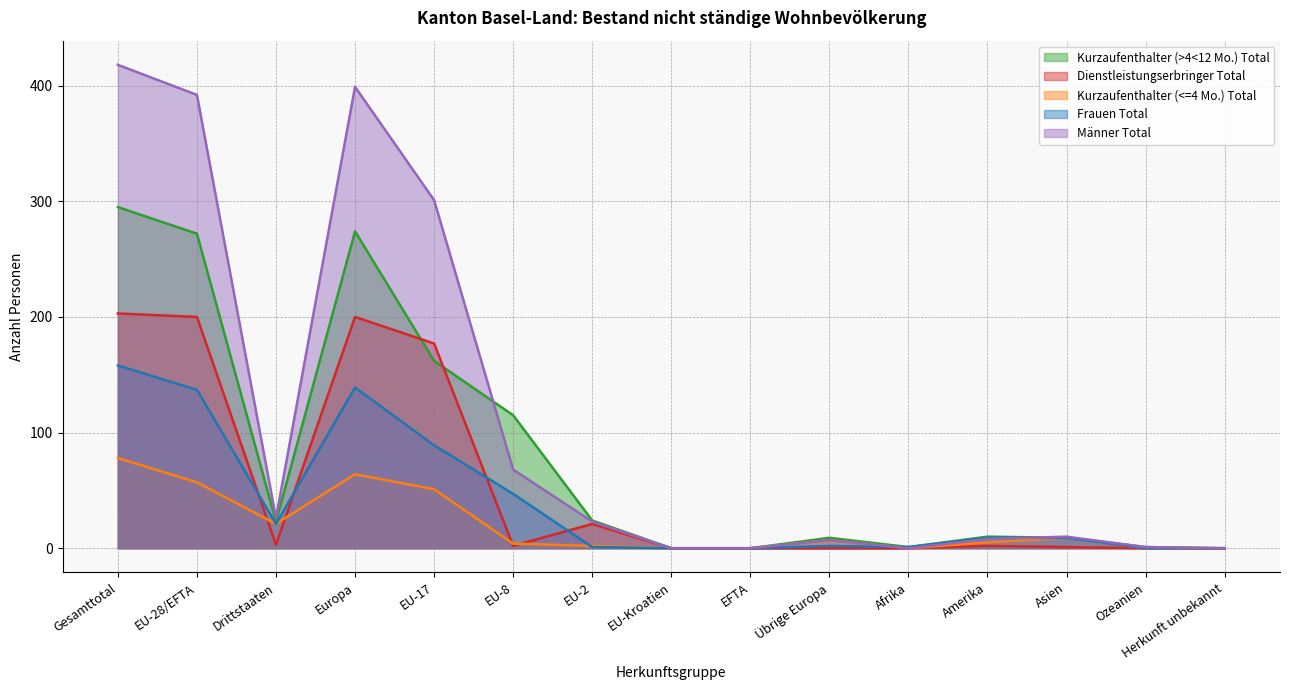

How many categories are shown in the chart?

15